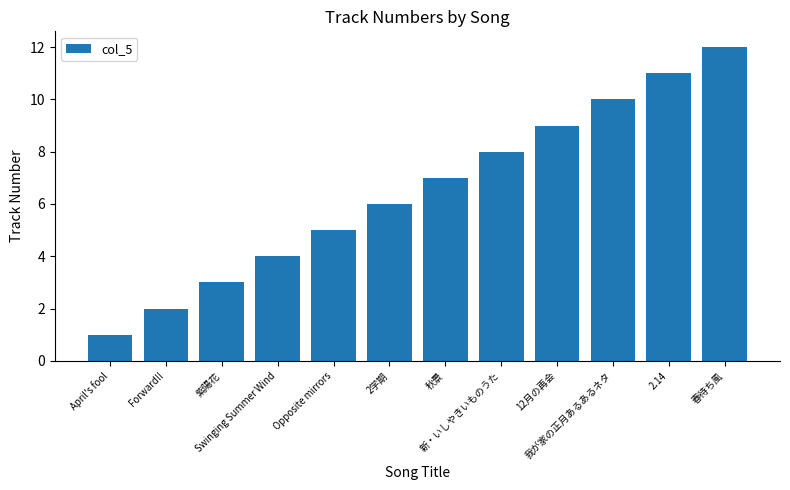

Reading left to right, what are all the values shown in this chart?

April's fool=1	Forward!!=2	紫陽花=3	Swinging Summer Wind=4	Opposite mirrors=5	2学期=6	秋景=7	新・いしやきいものうた=8	12月の再会=9	我が家の正月あるあるネタ=10	2.14=11	春待ち風=12